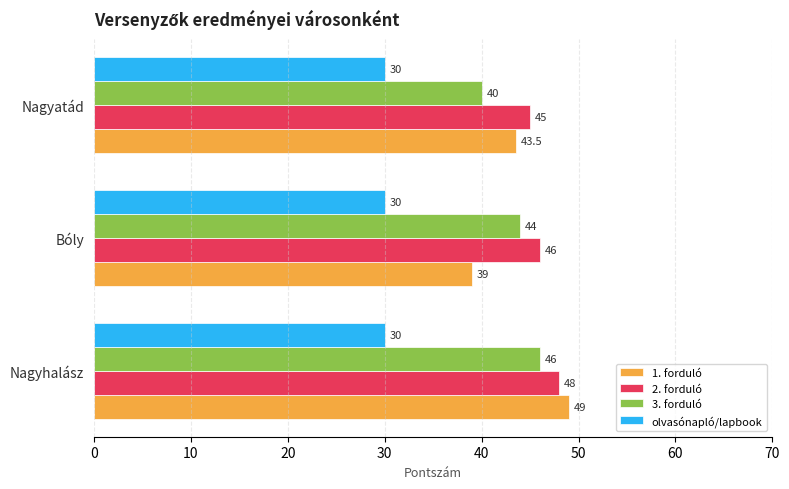

What is the difference between the maximum and minimum values in the 2. forduló series?

3.0